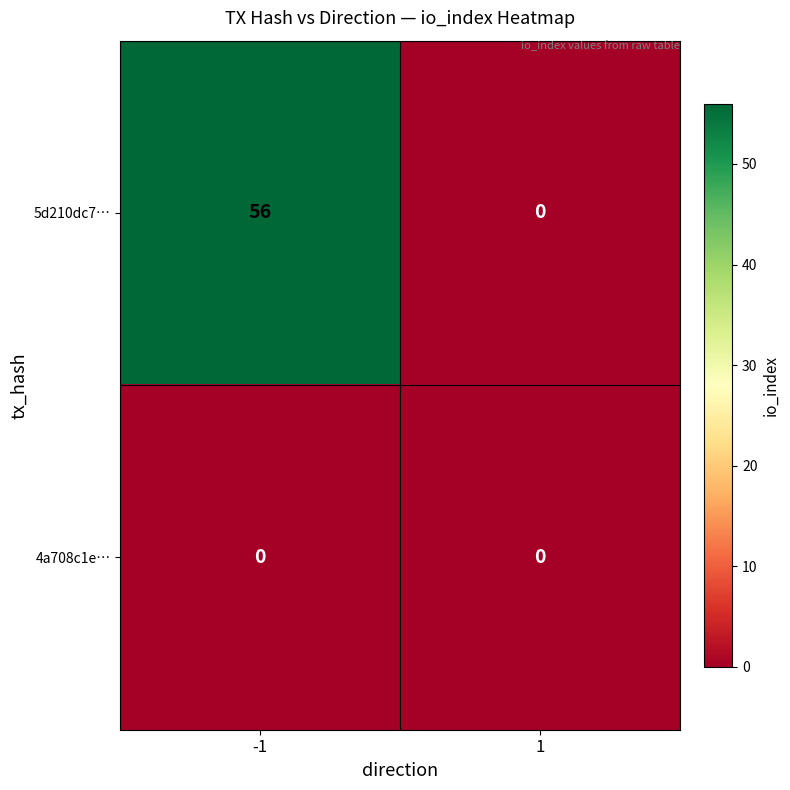

List the series in order of their overall mean, lowest first.

4a708c1e…, 5d210dc7…